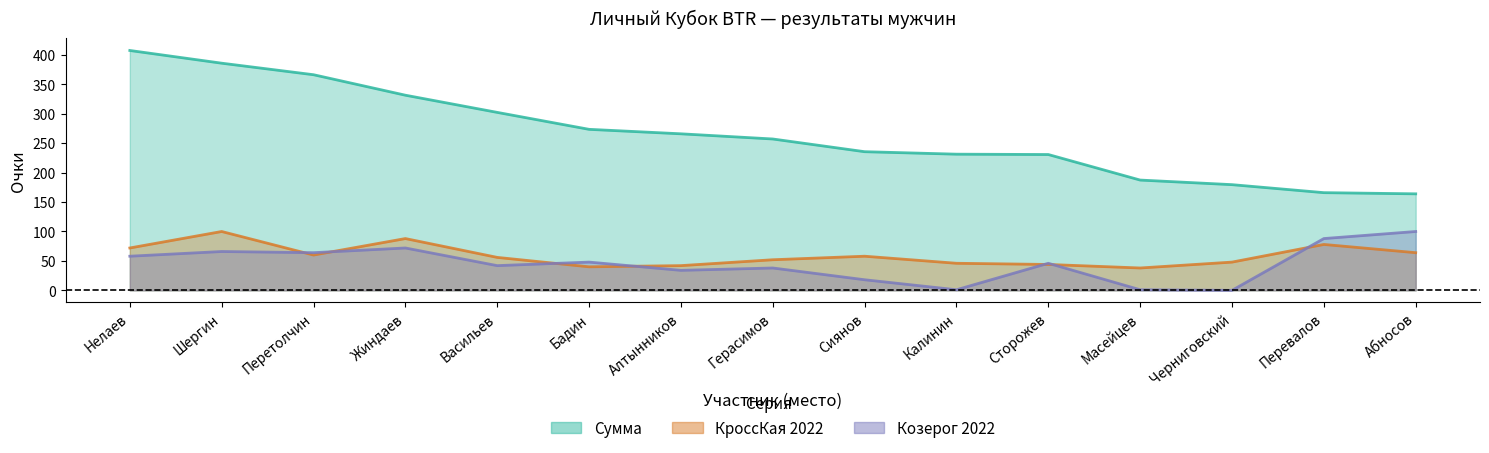

At which label is Козерог 2022 closest to 50?

Бадин